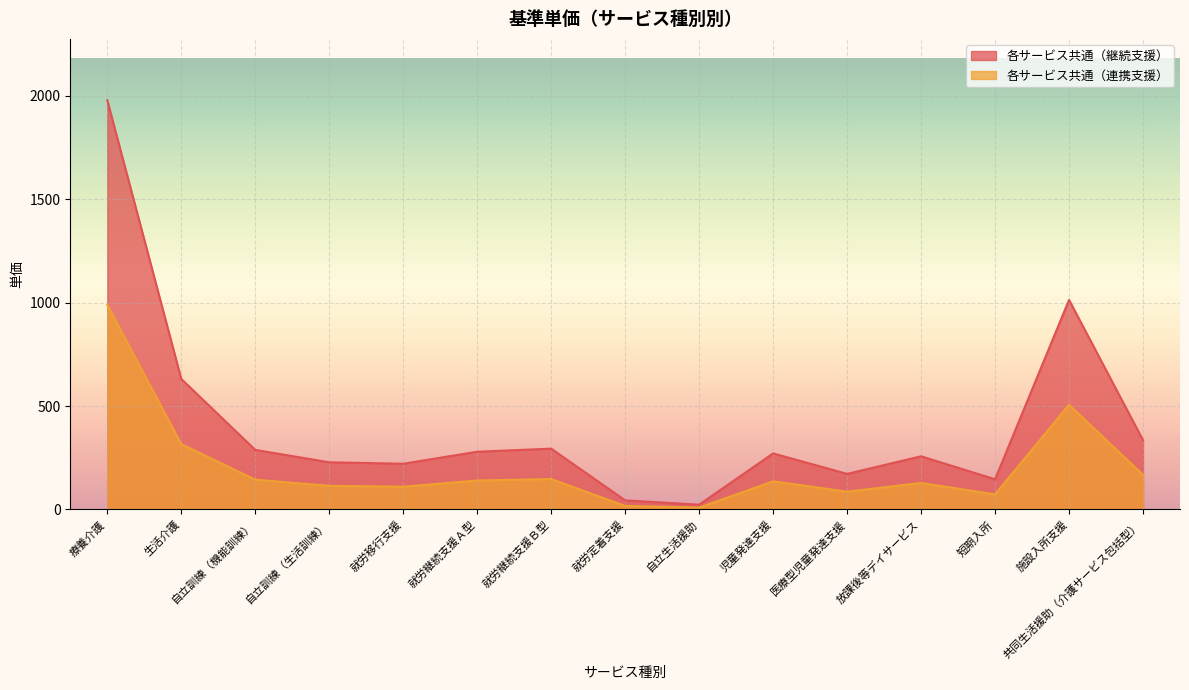

At how many categories does at least one series exceed 1962?

1